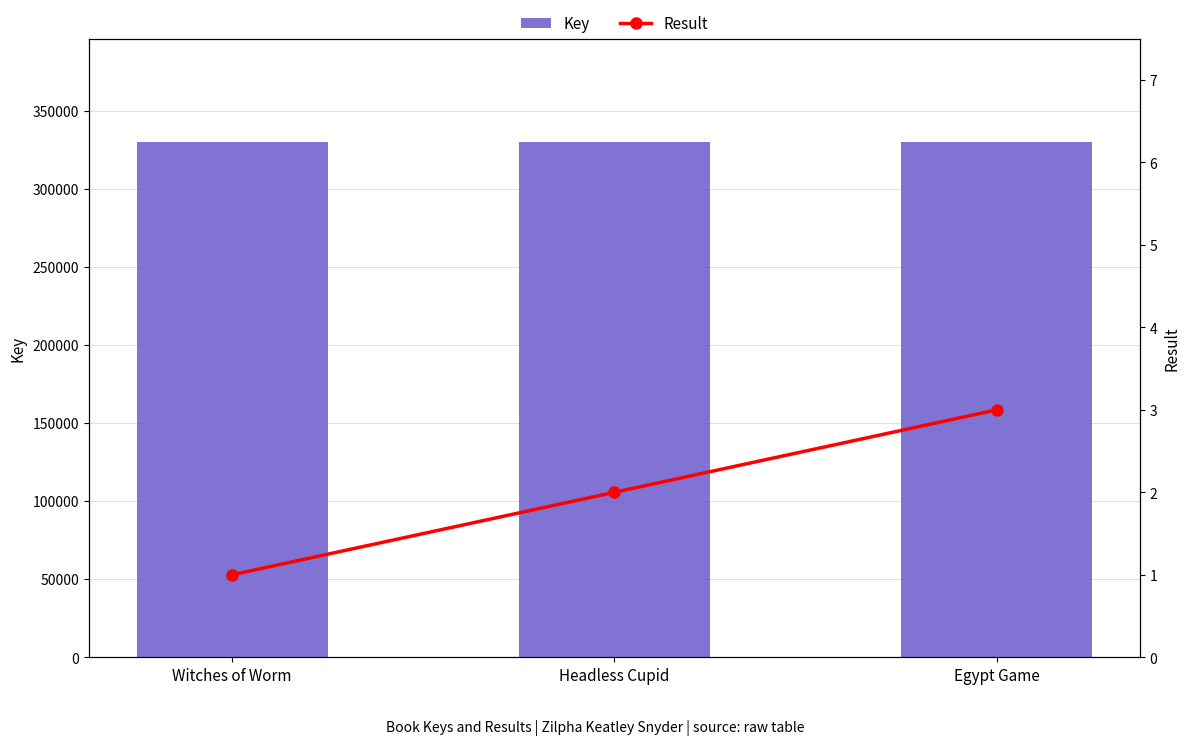

What is the value of the Key bar at the 1st from the left?

330007